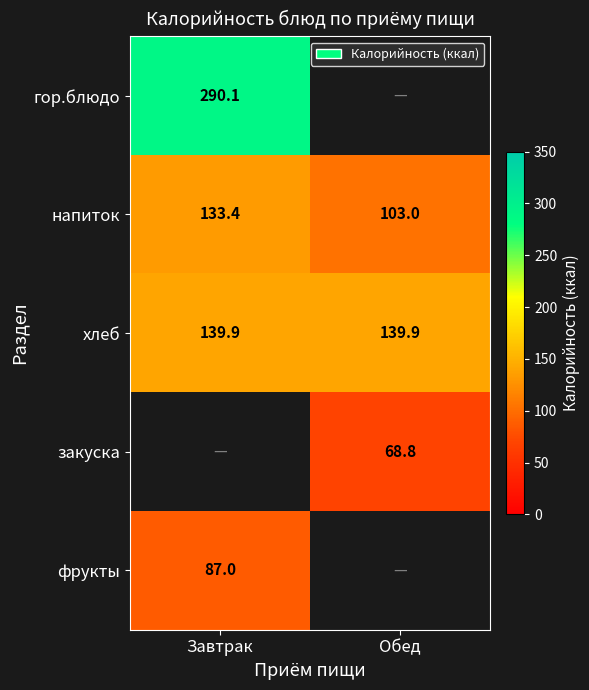

What is the difference between the напиток values at Обед and Завтрак?

30.4